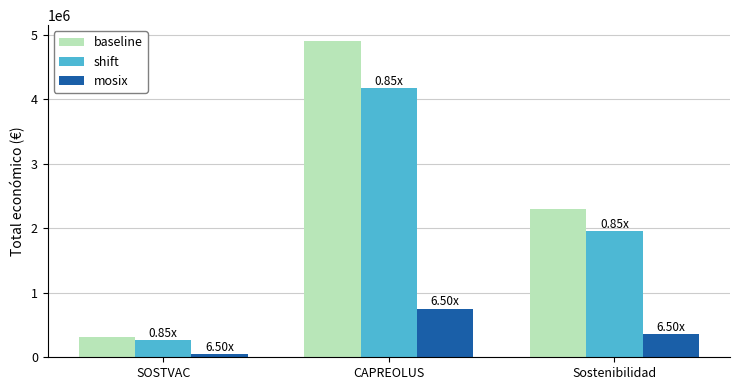

Where is baseline nearest to the value 2607099?

Sostenibilidad